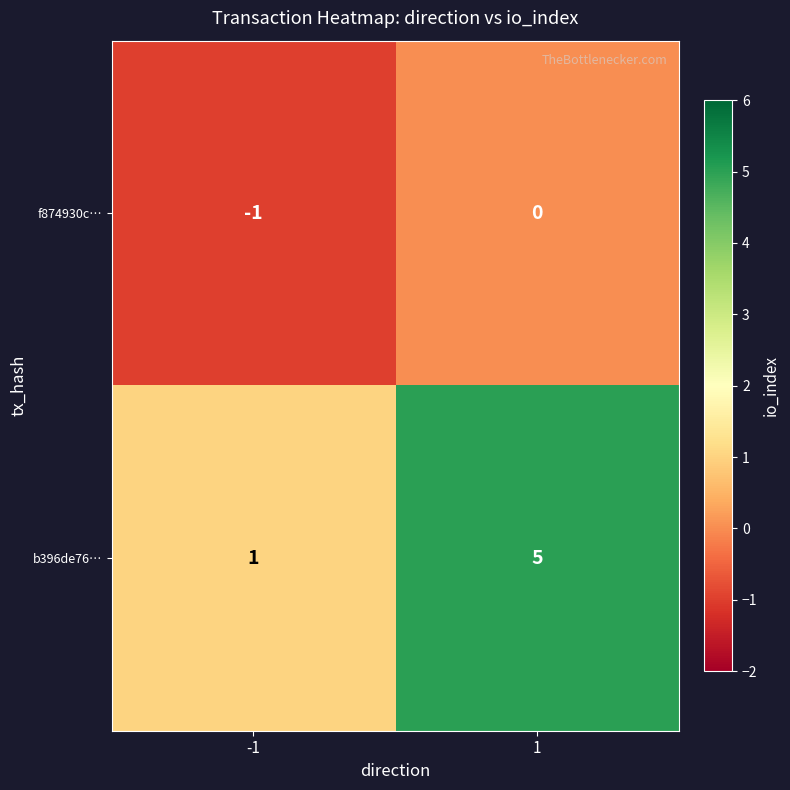

How many negative values does the f874930c… series have?

1